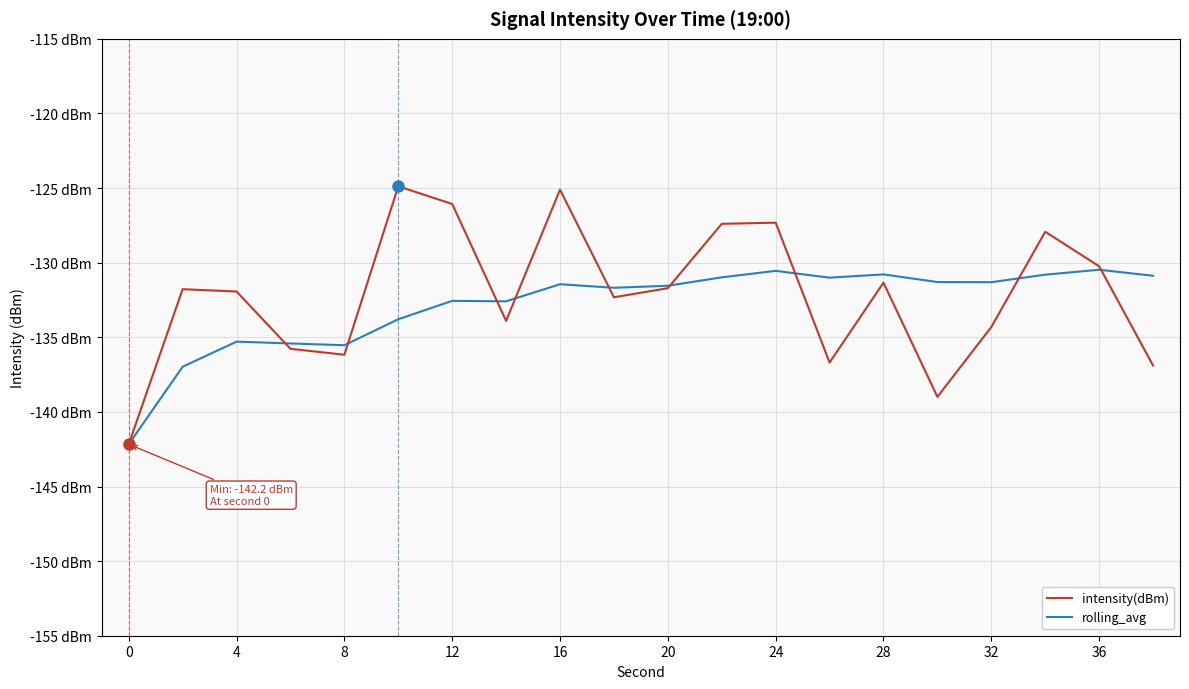

What is the difference between the second highest and second lowest values in the intensity(dBm) series?

13.9